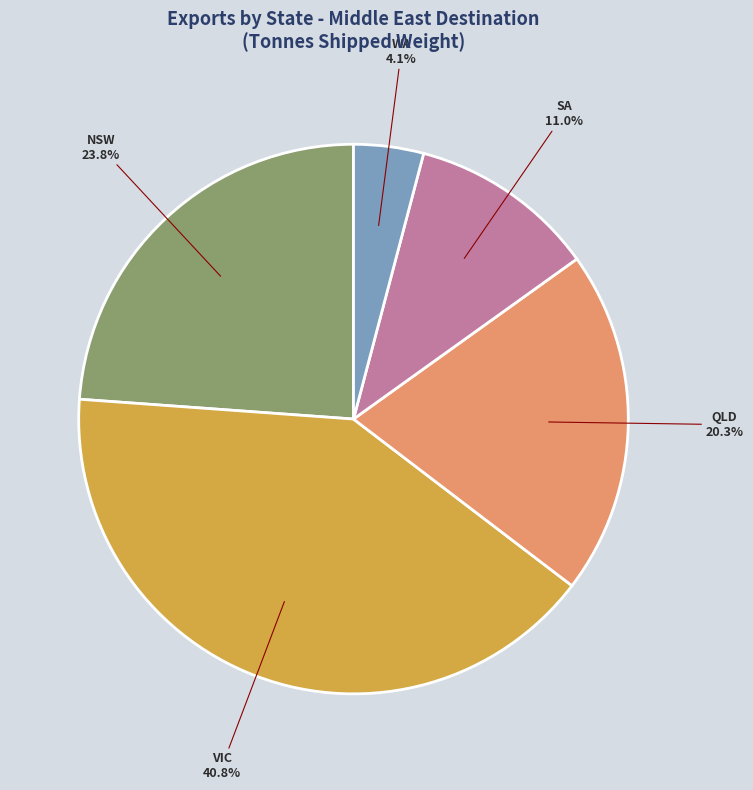

Rank the categories by value from highest to lowest.

VIC, NSW, QLD, SA, WA